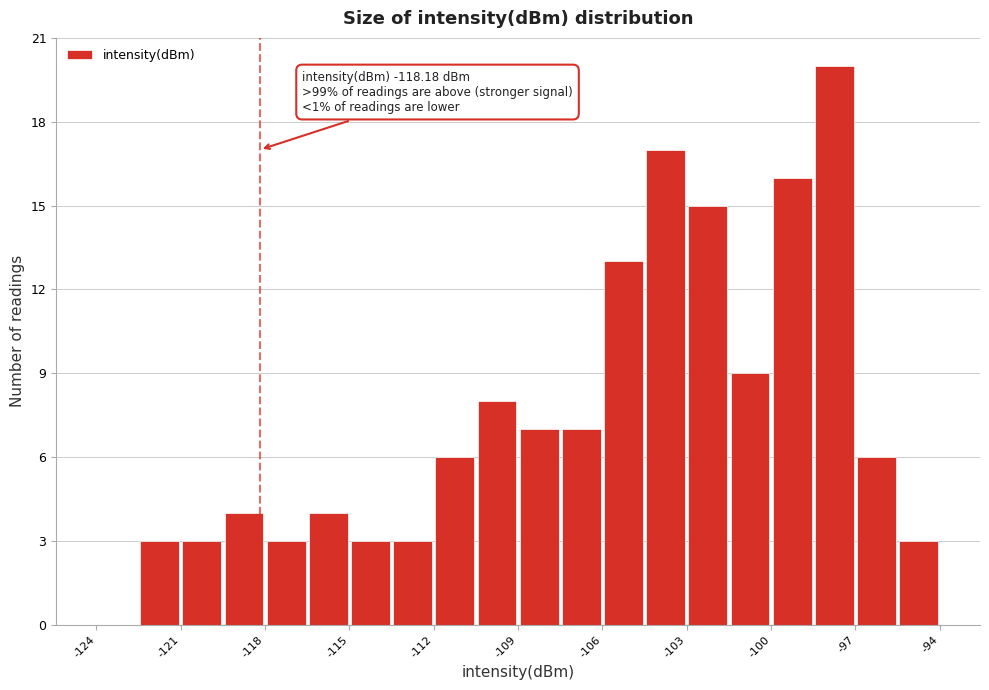

Read against the x-axis, roughly where is the centre of the tallest bar?

-97.5